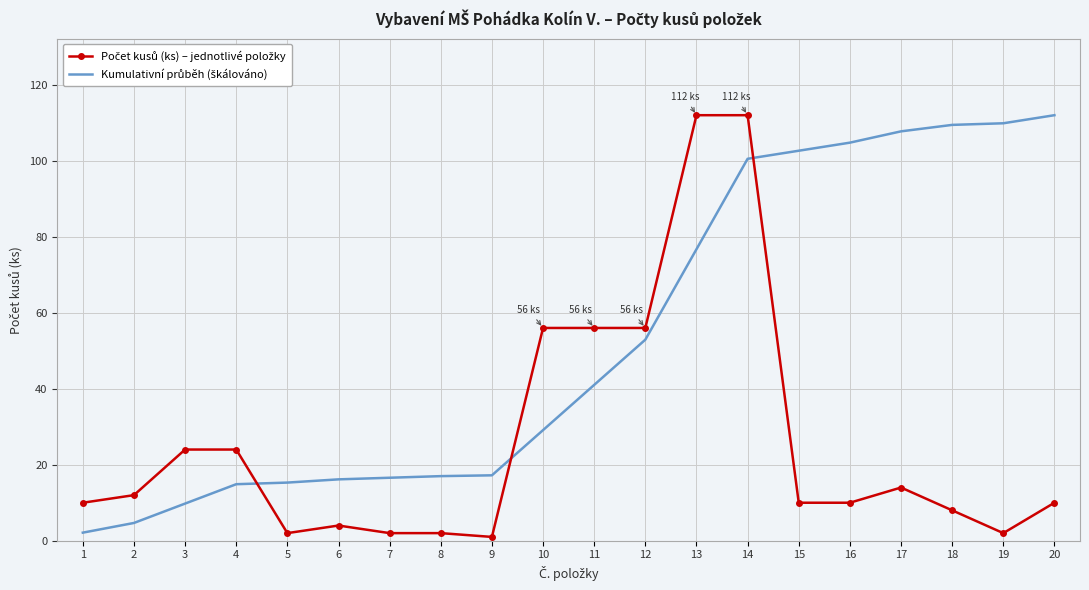

What is the spread (max minus min) of values at 3?

14.2